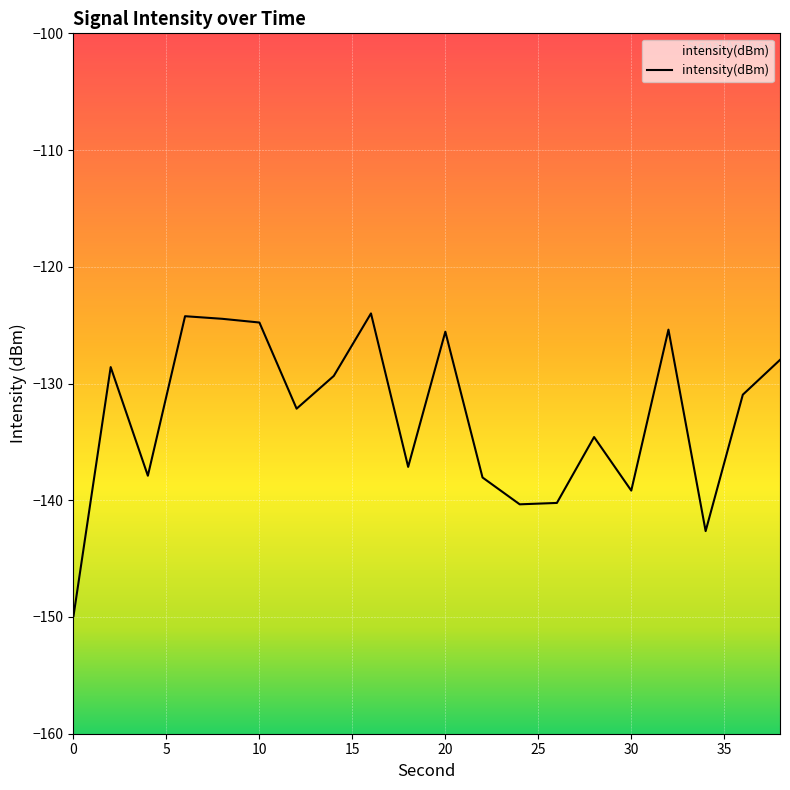

Rank the categories by value from highest to lowest.

16, 6, 8, 10, 32, 20, 38, 2, 14, 36, 12, 28, 18, 4, 22, 30, 26, 24, 34, 0